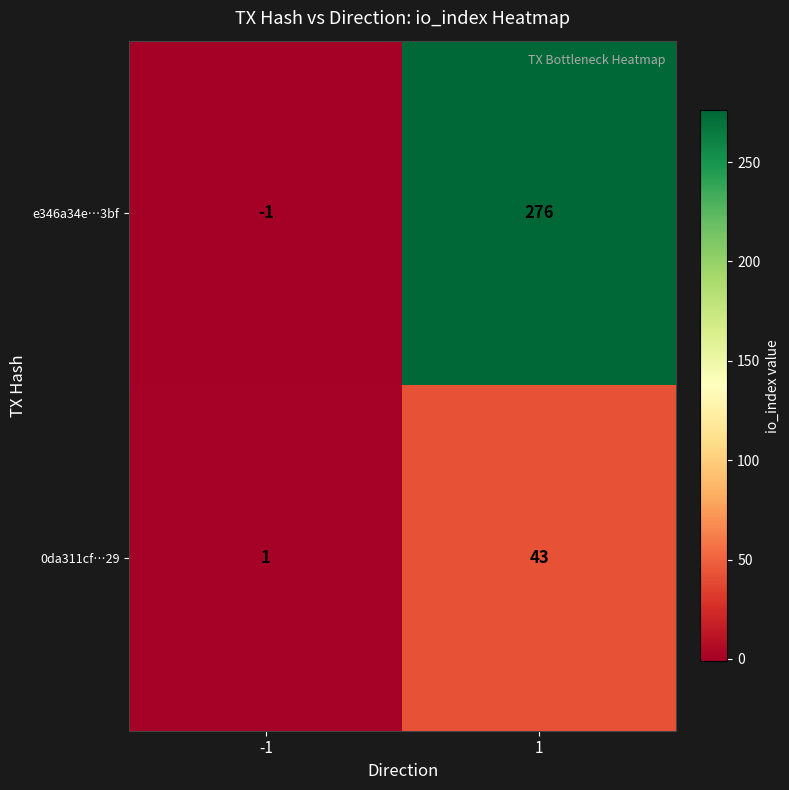

Rank the series by their average value, from lowest to highest.

0da311cf…29, e346a34e…3bf